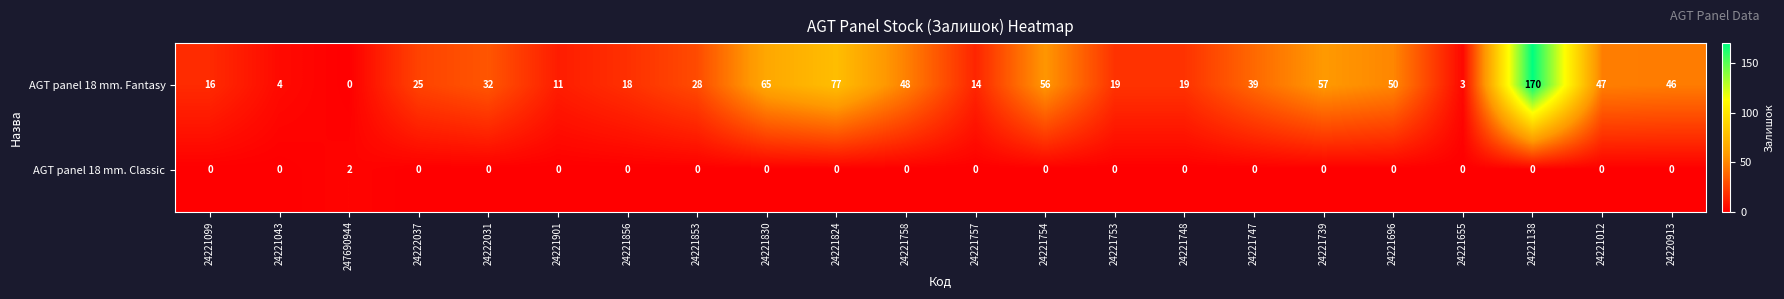

What is the sum of the AGT panel 18 mm. Fantasy values at 24221655 and 24221758?

51